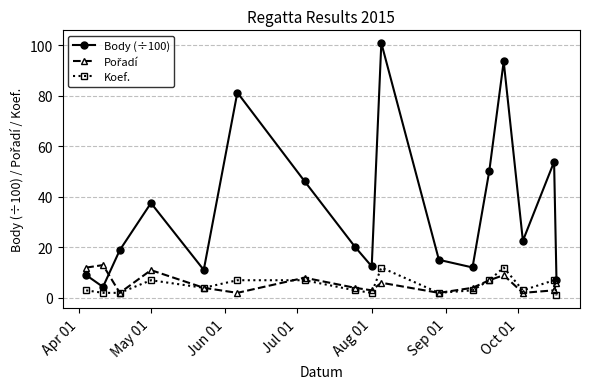

True or false: Body (÷100) and Koef. intersect in this chart.

False